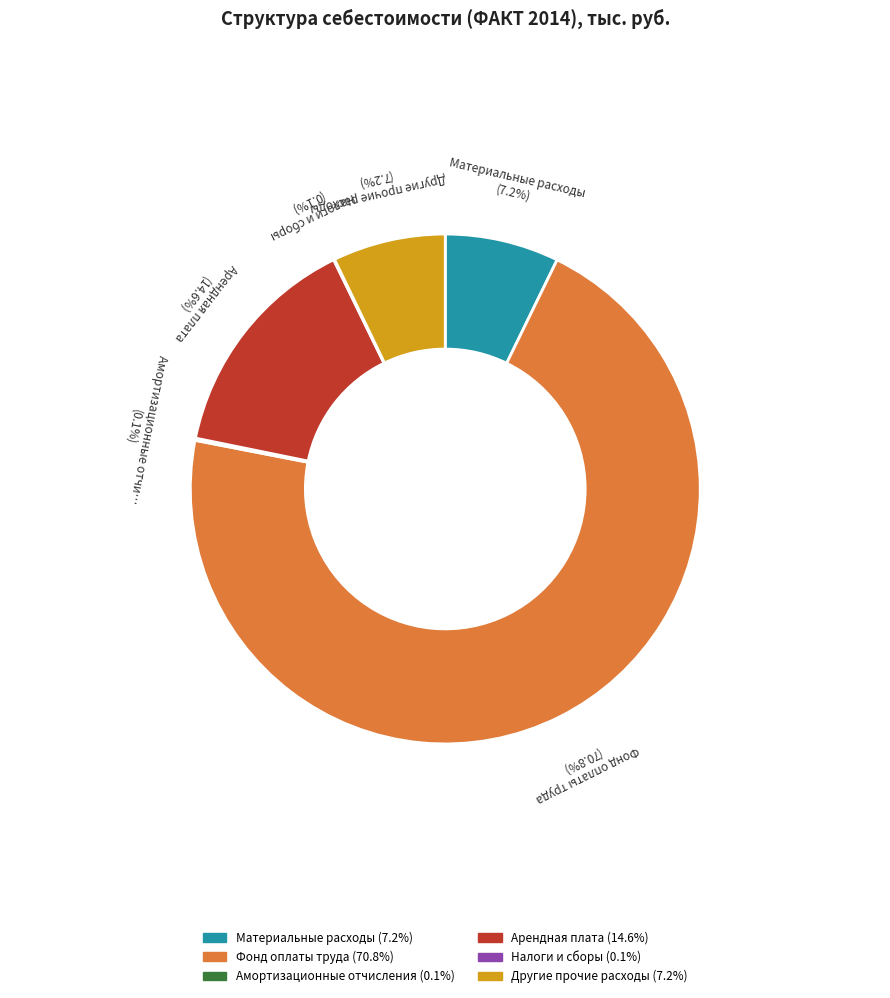

Is there a majority slice in this chart?

Yes